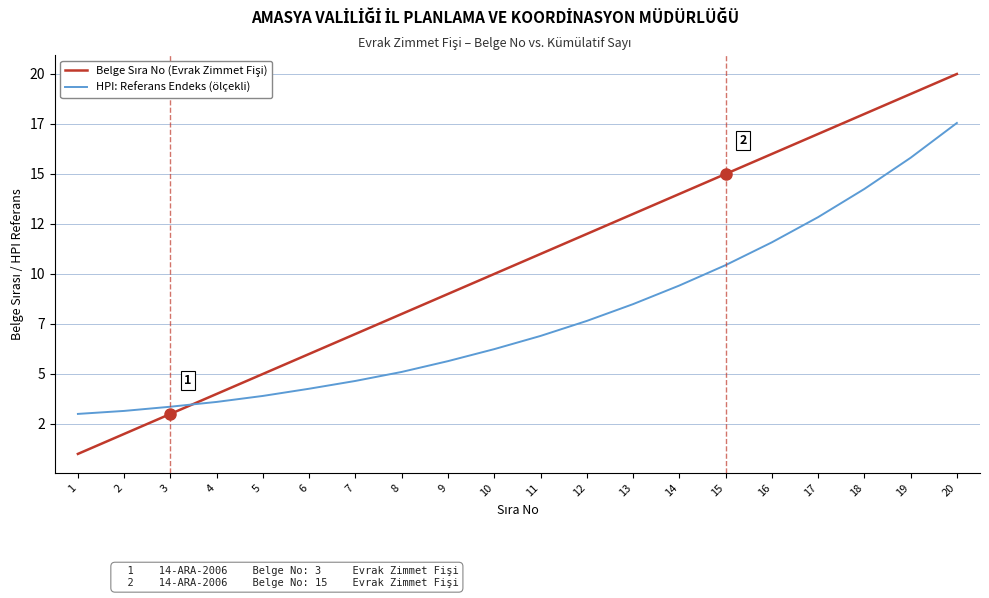

At how many categories does at least one series exceed 13?

7